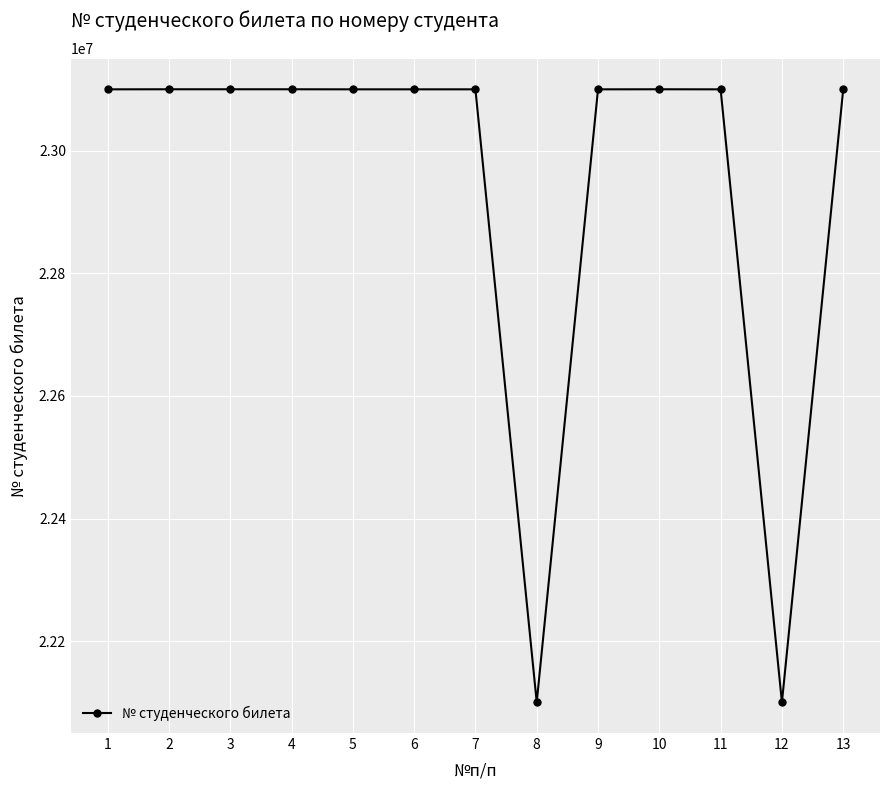

True or false: there are more than 2 points higher than both neighbors.

True